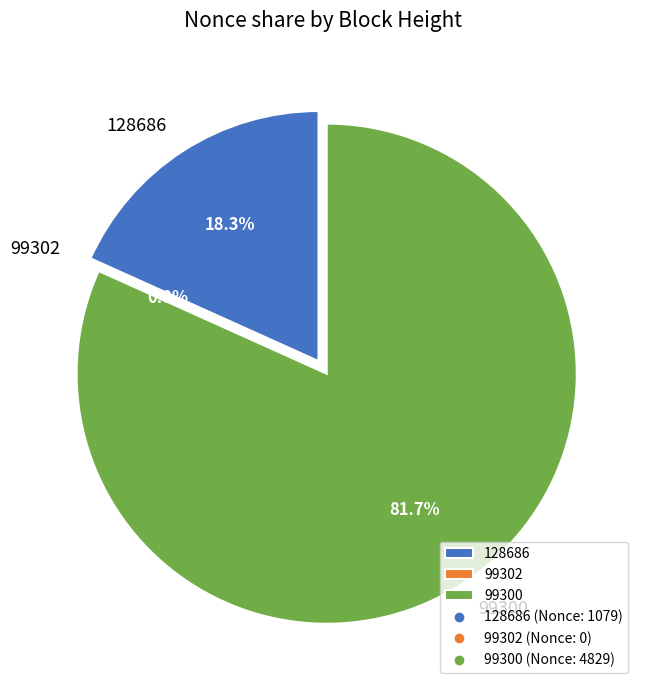

Which category has the smallest portion of the pie?

99302